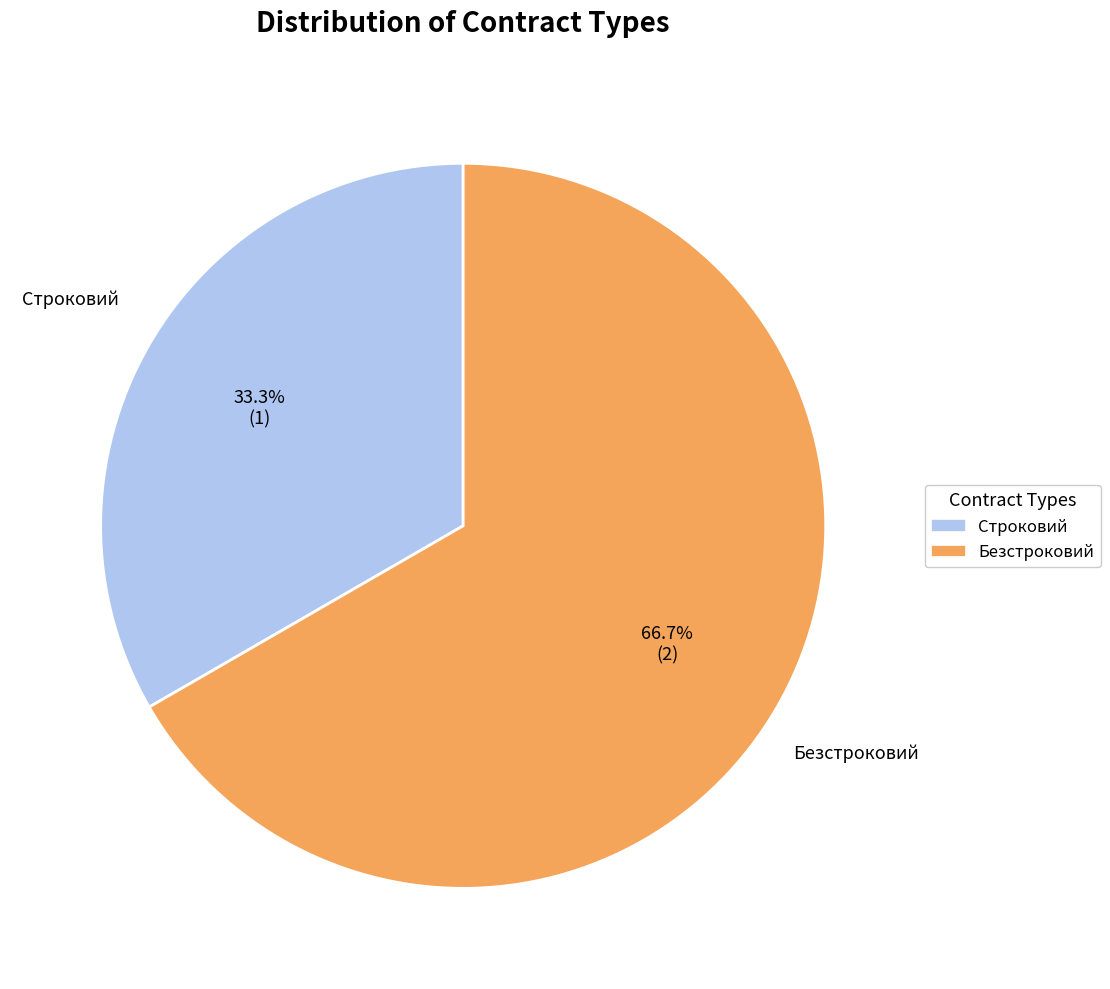

How much of the chart is everything except Безстроковий?

33.3%